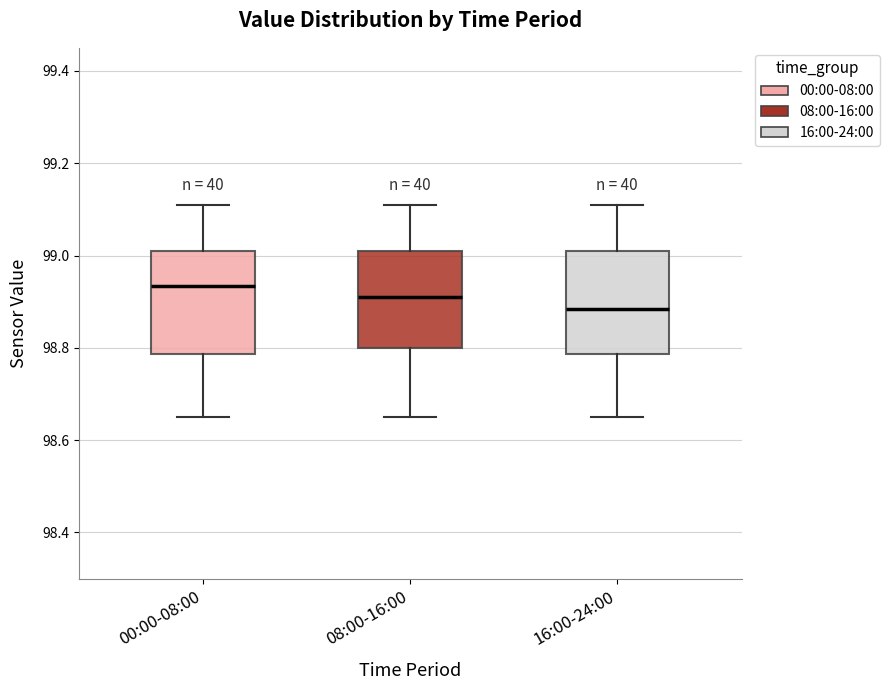

Which box has the highest median line?

00:00-08:00